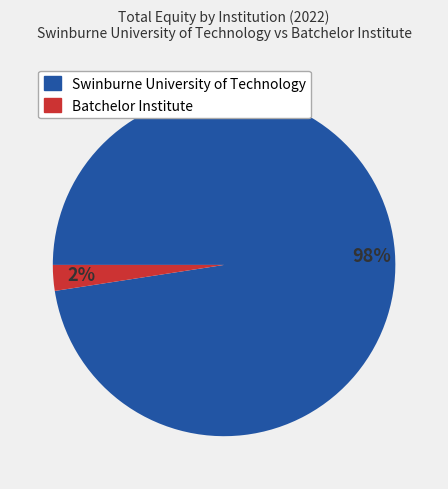

To the nearest percent, what percentage of the pie is Batchelor Institute?

2%